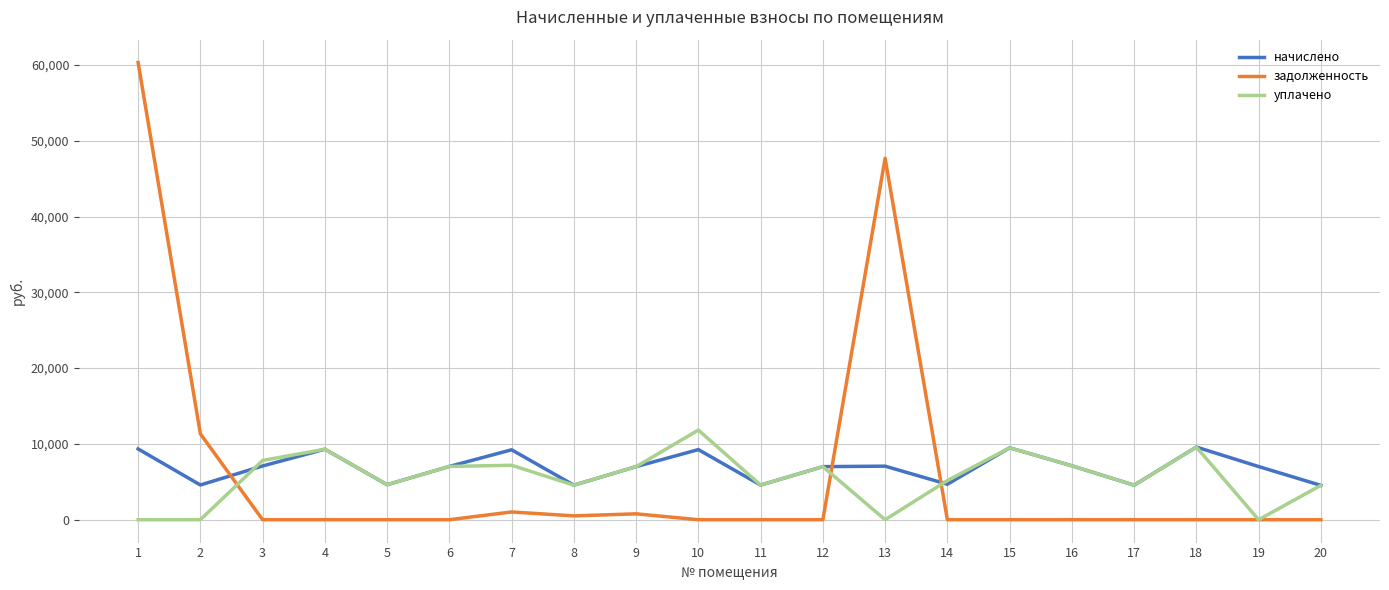

What is the minimum value for начислено?

4533.3